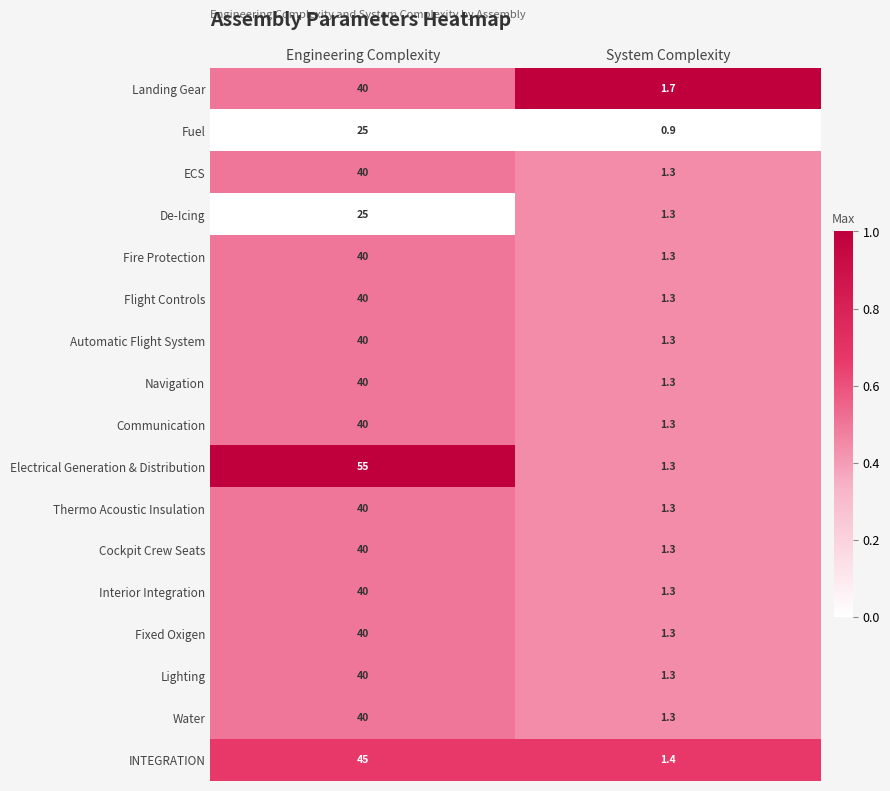

At how many categories does at least one series exceed 0?

2